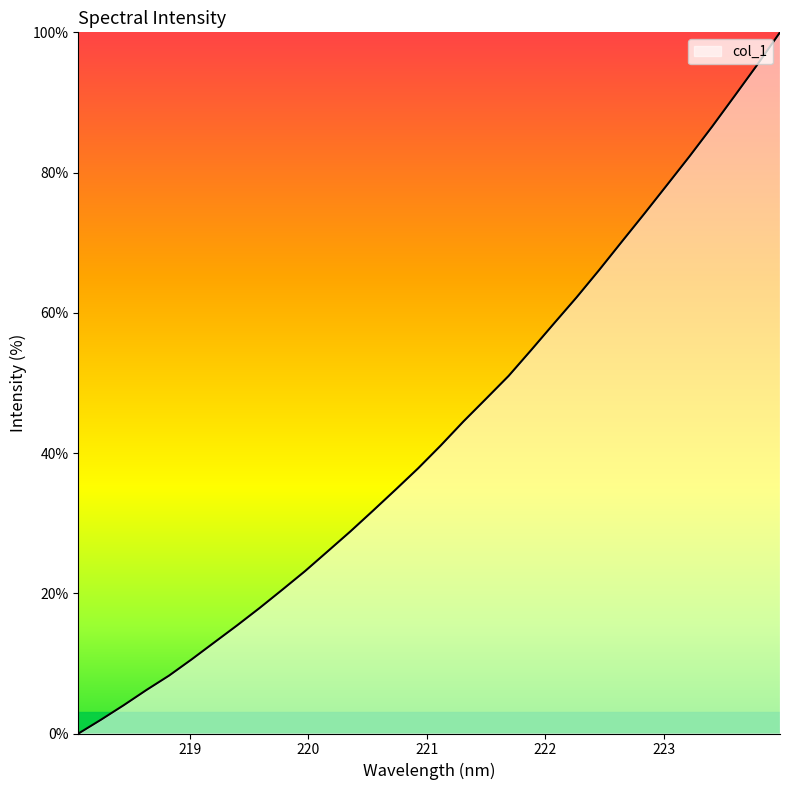

What is the average value?

43.2